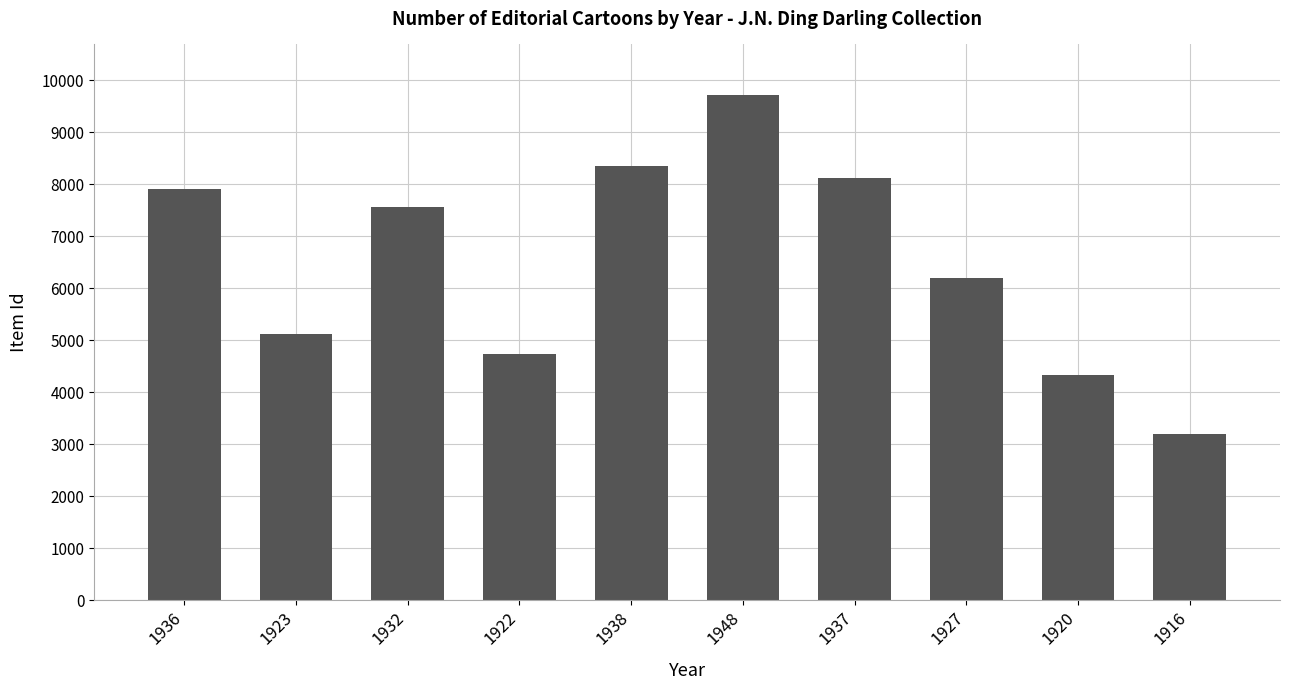

Does the chart contain stacked bars?

No